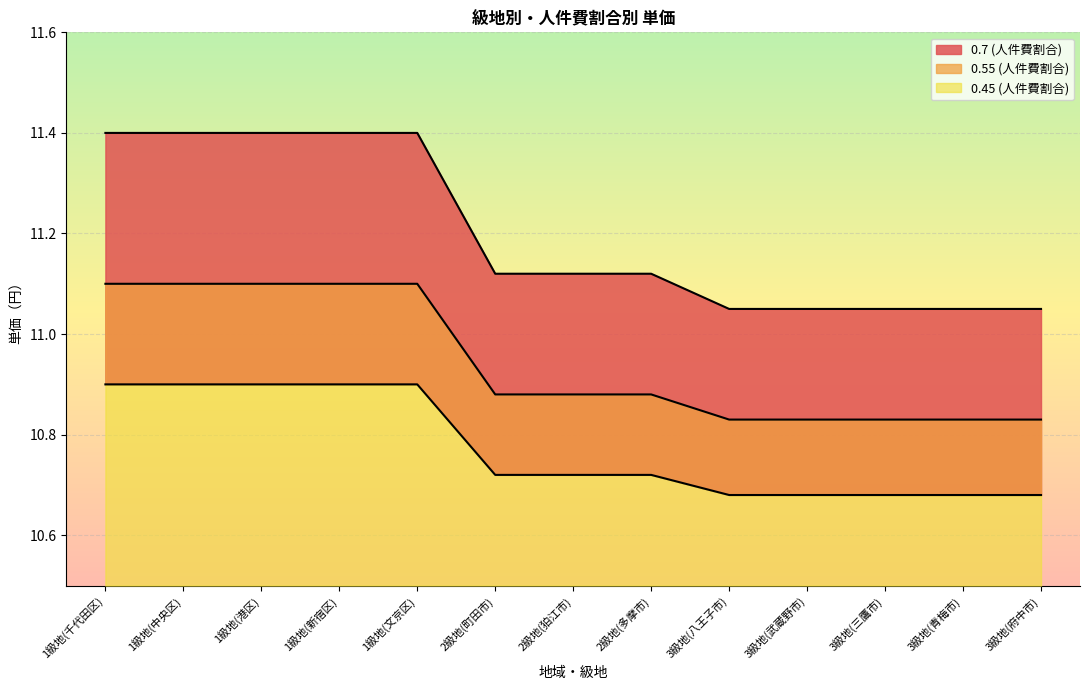

What is the difference between the highest and lowest values at 1級地(千代田区)?

0.5